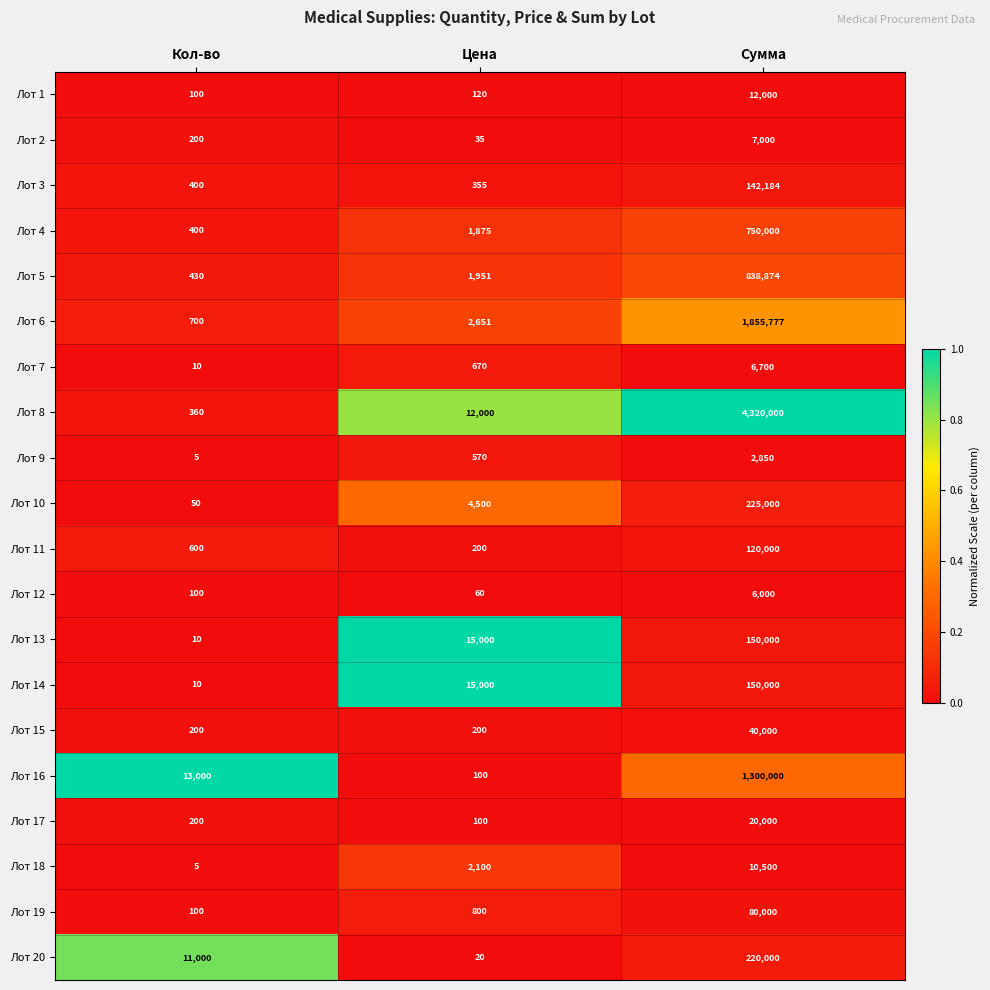

At which category is the sum across all series the highest?

Сумма